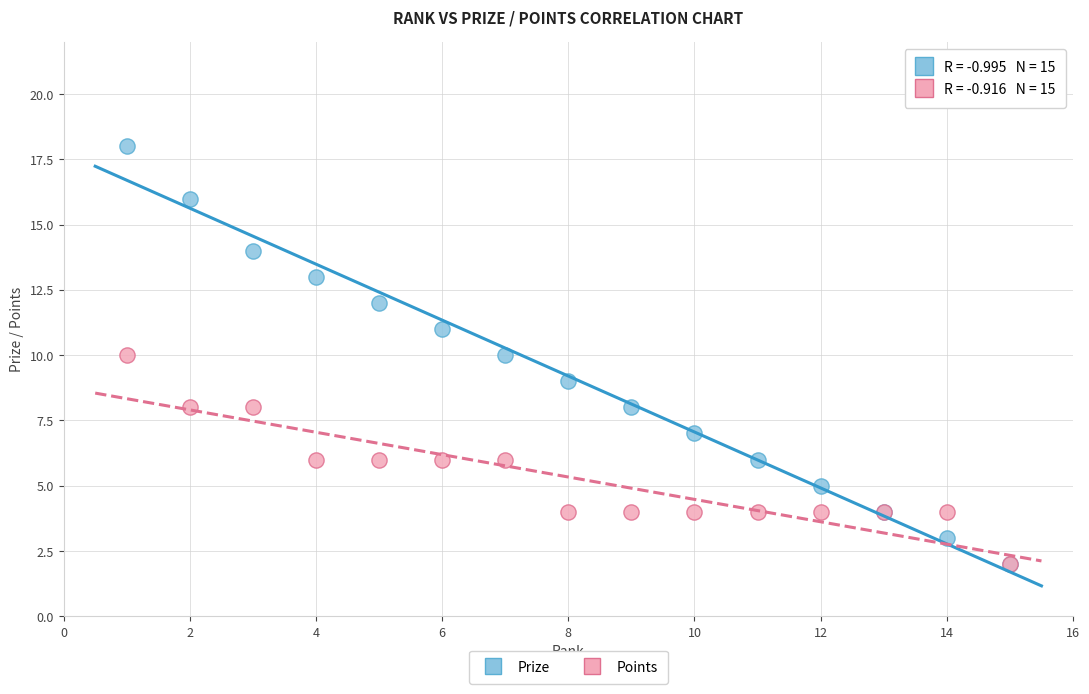

What are all the series names shown in the legend?

Prize, Points